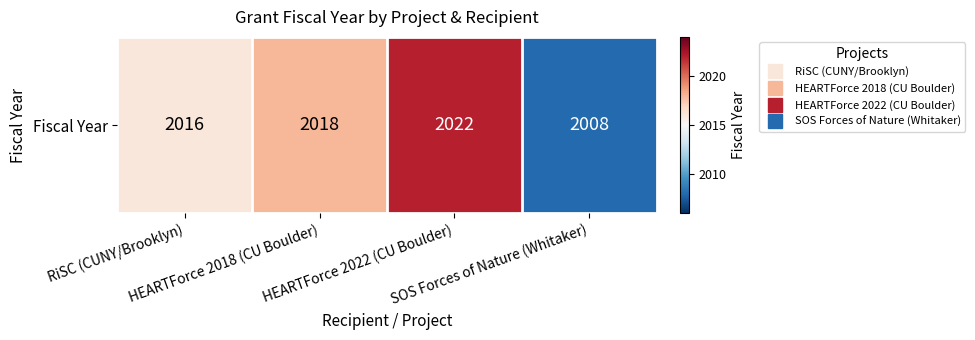

What is the ratio of the value at SOS Forces of Nature (Whitaker) to the value at HEARTForce 2018 (CU Boulder)?

1.0